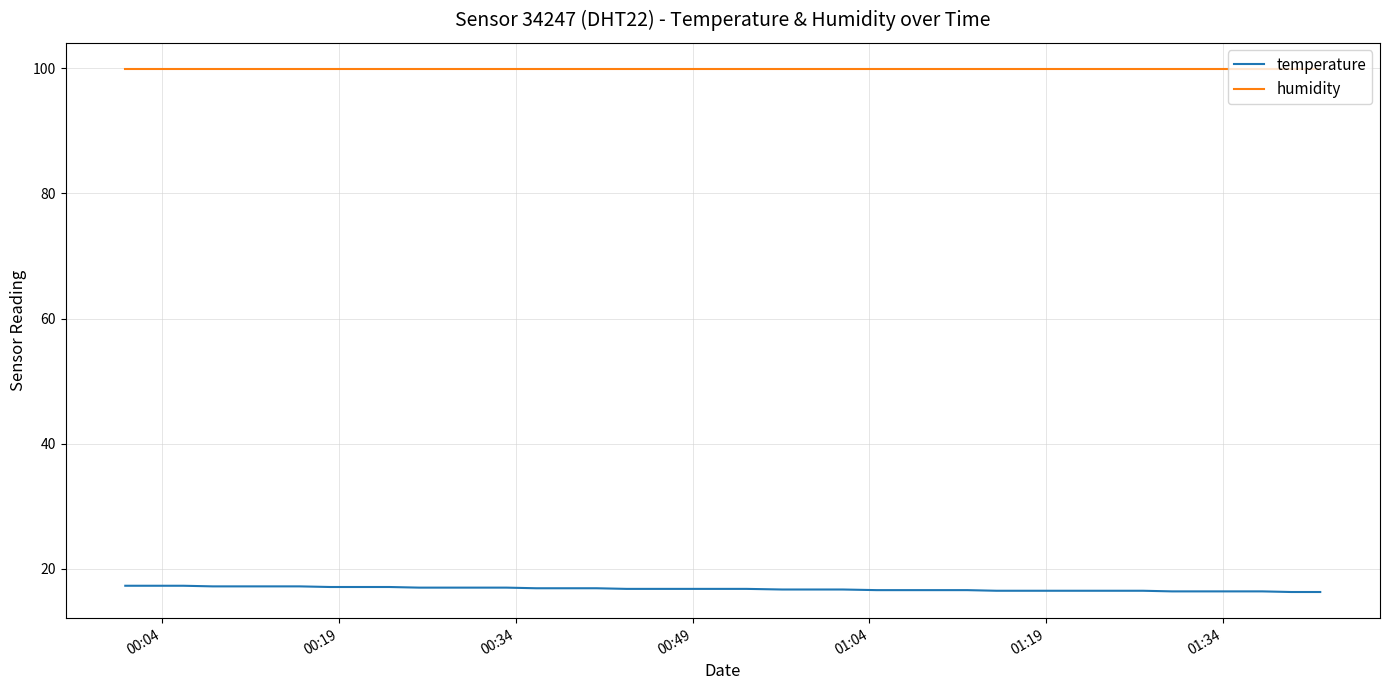

How many lines are shown in the chart?

2